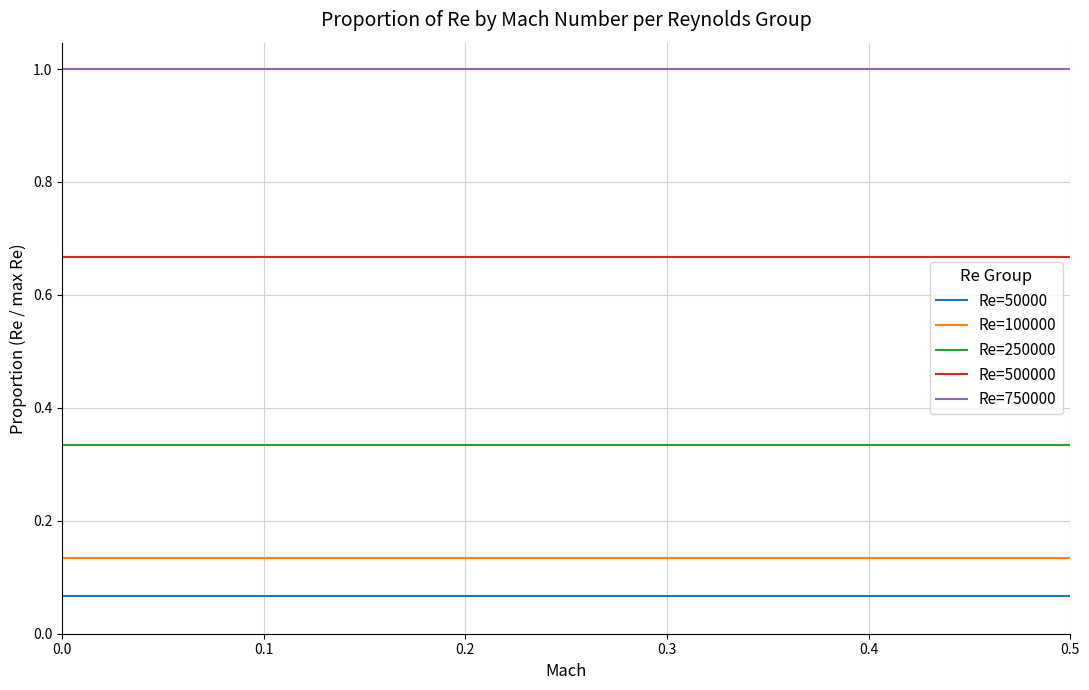

What is the greatest value displayed?

1.0